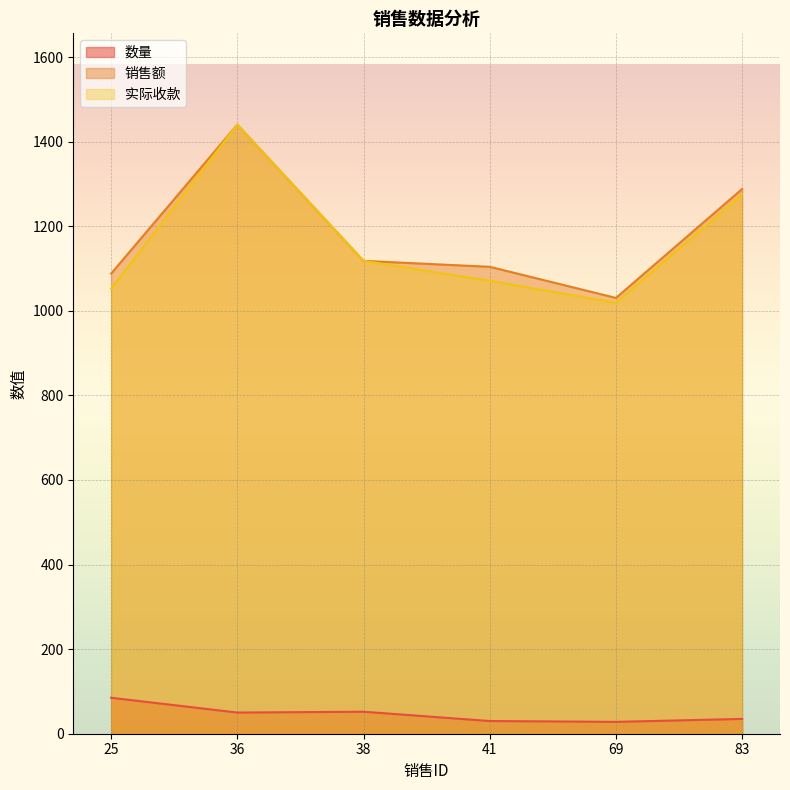

What is the average value of the 实际收款 series?

1162.5